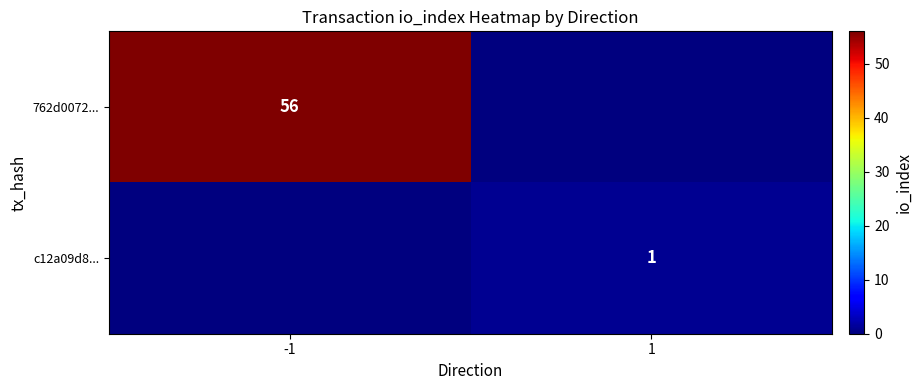

The c12a09d8... series shows 1 at 1. True or false?

True